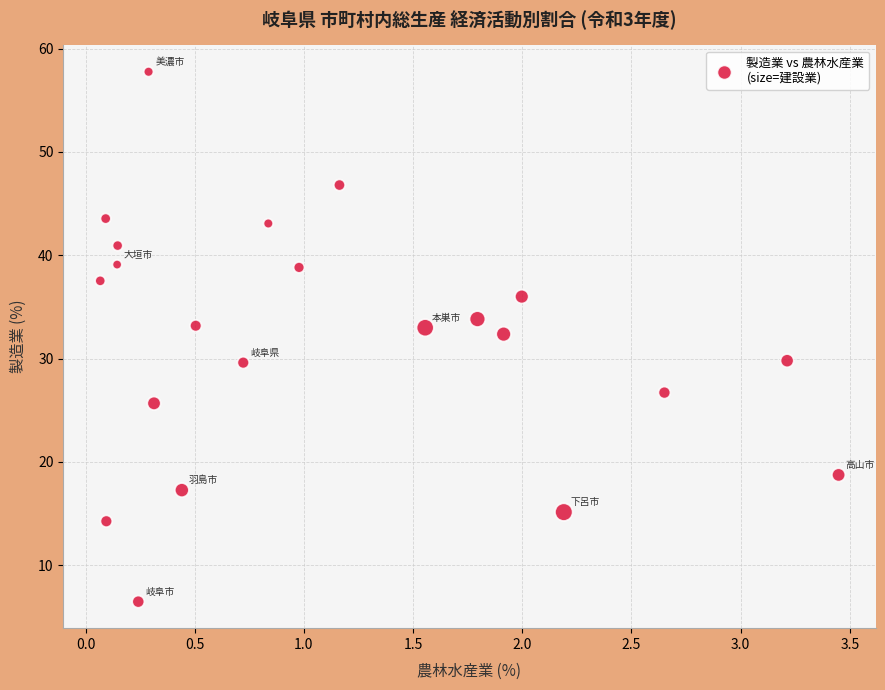

What is the range of X values (max minus min)?

3.4